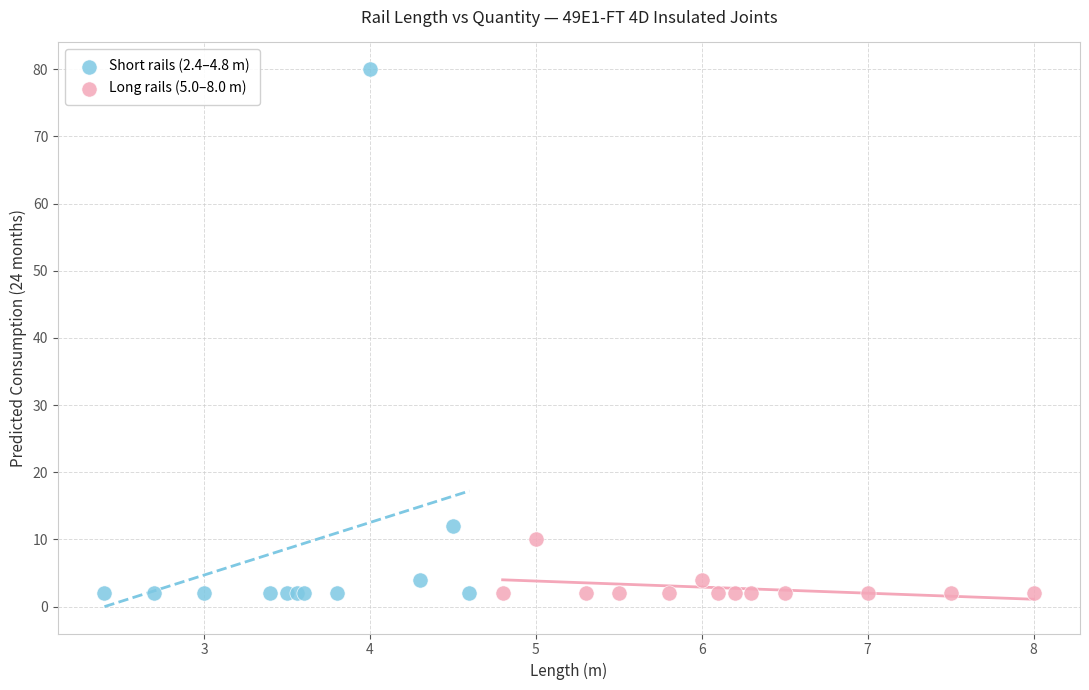

Which series reaches the maximum Y coordinate?

Short rails (2.4–4.8 m)